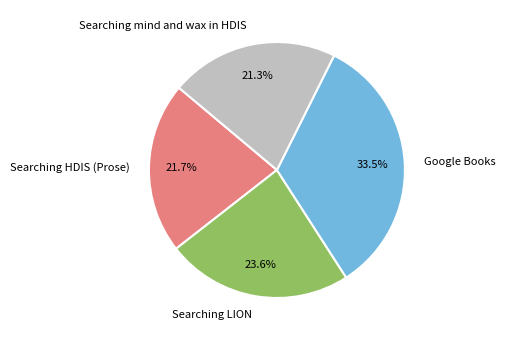

Combined, do Searching mind and wax in HDIS and Google Books account for over 50%?

Yes